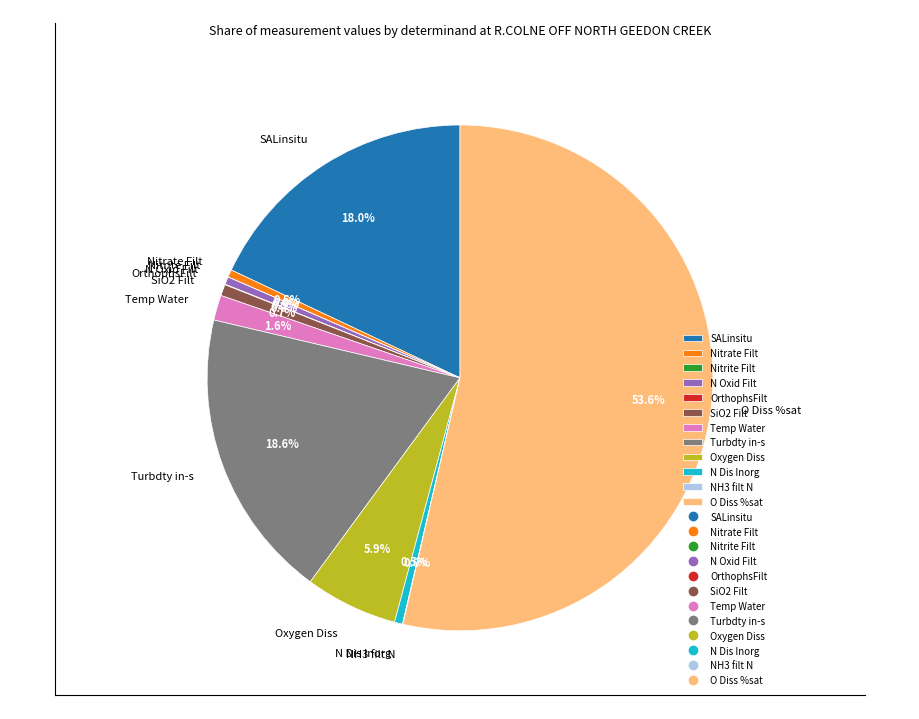

Which has a higher value, SiO2 Filt or Temp Water?

Temp Water